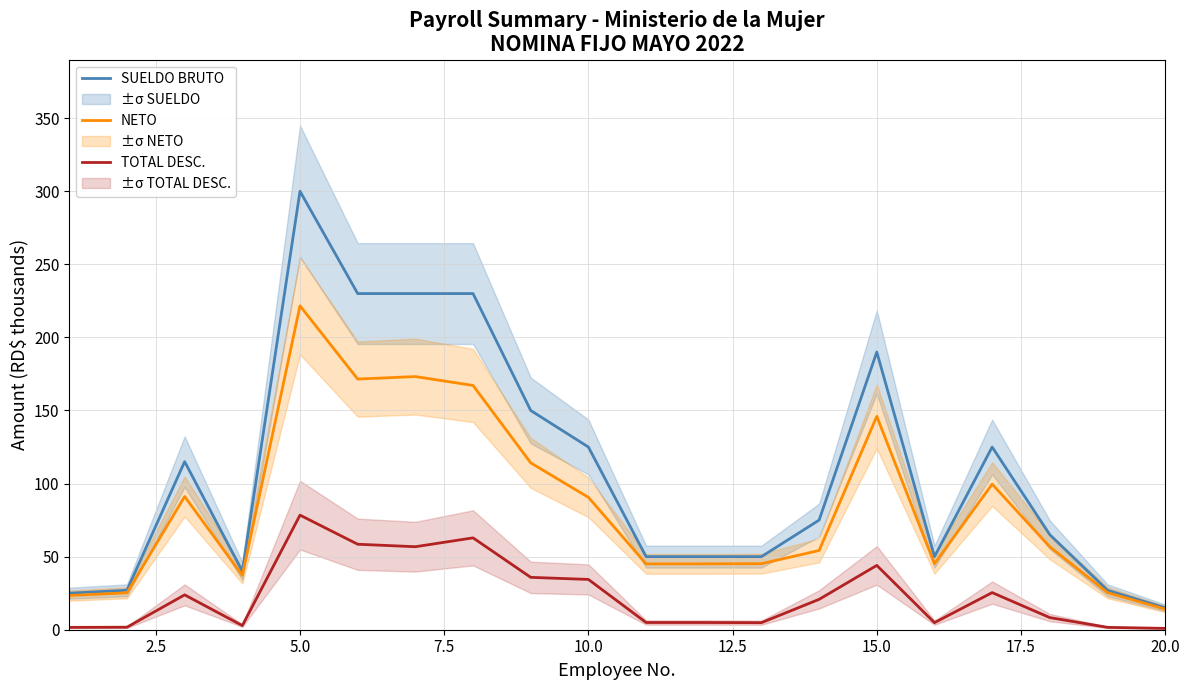

True or false: NETO and TOTAL DESC. cross at least once.

False